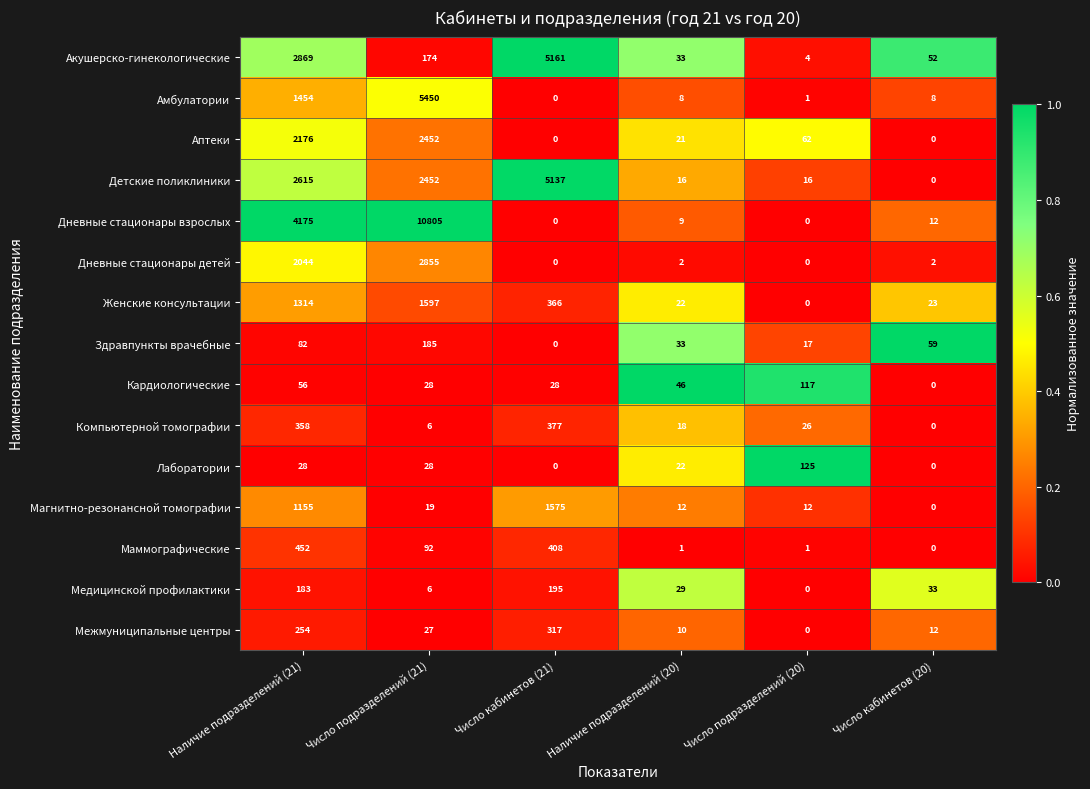

At which category is the sum across all series the highest?

Число подразделений (21)